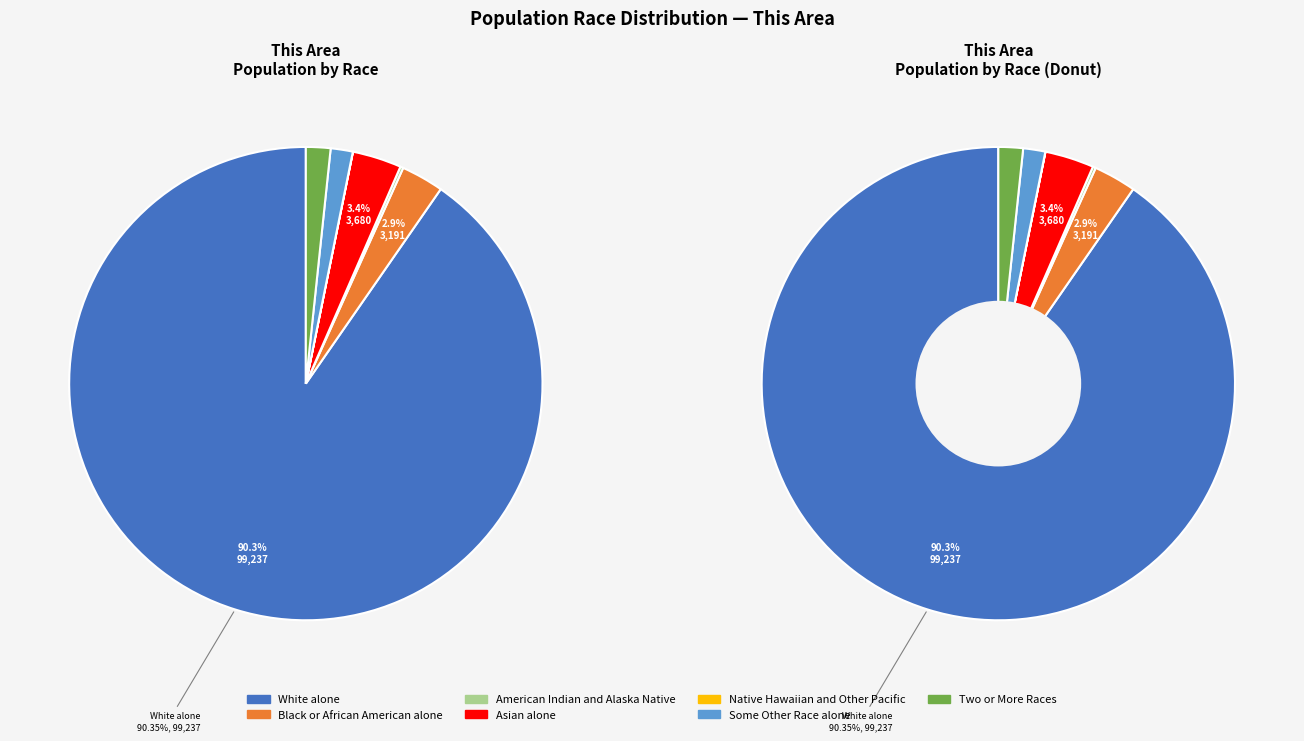

Which has a higher value, Black or African American alone or Native Hawaiian and Other Pacific?

Black or African American alone